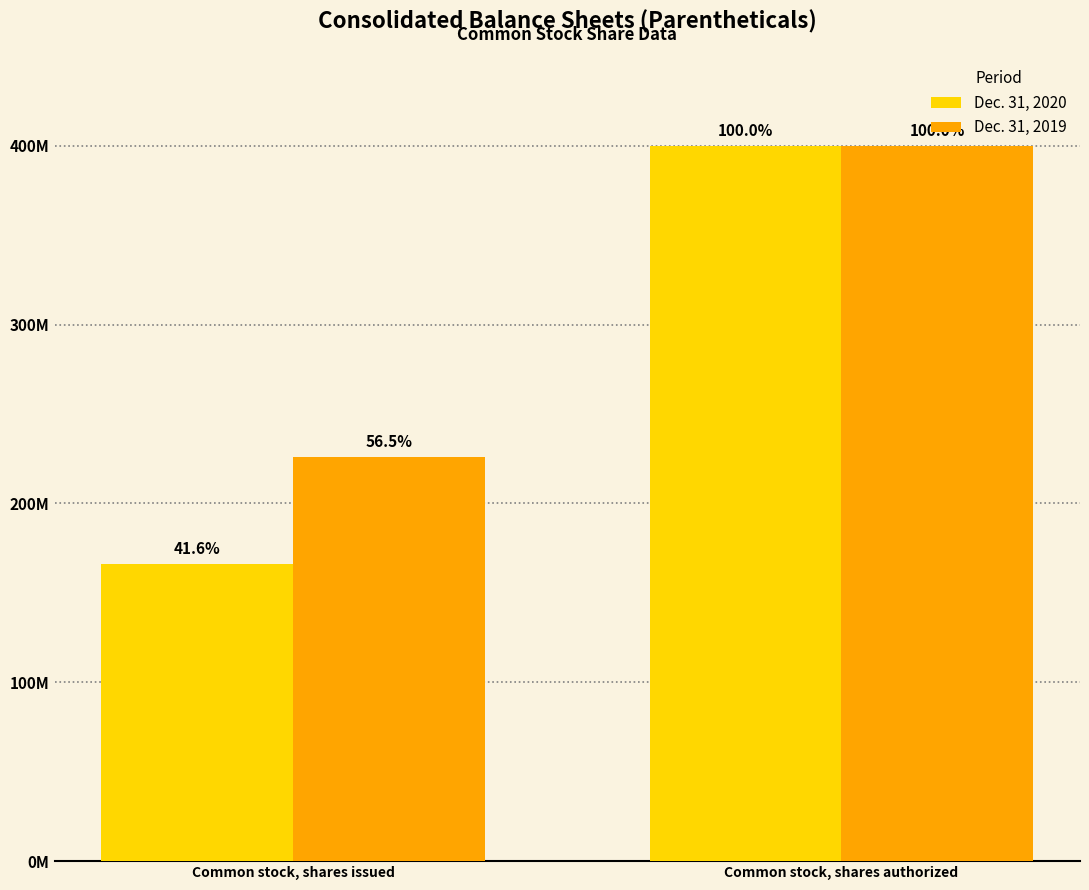

Does the chart contain stacked bars?

No